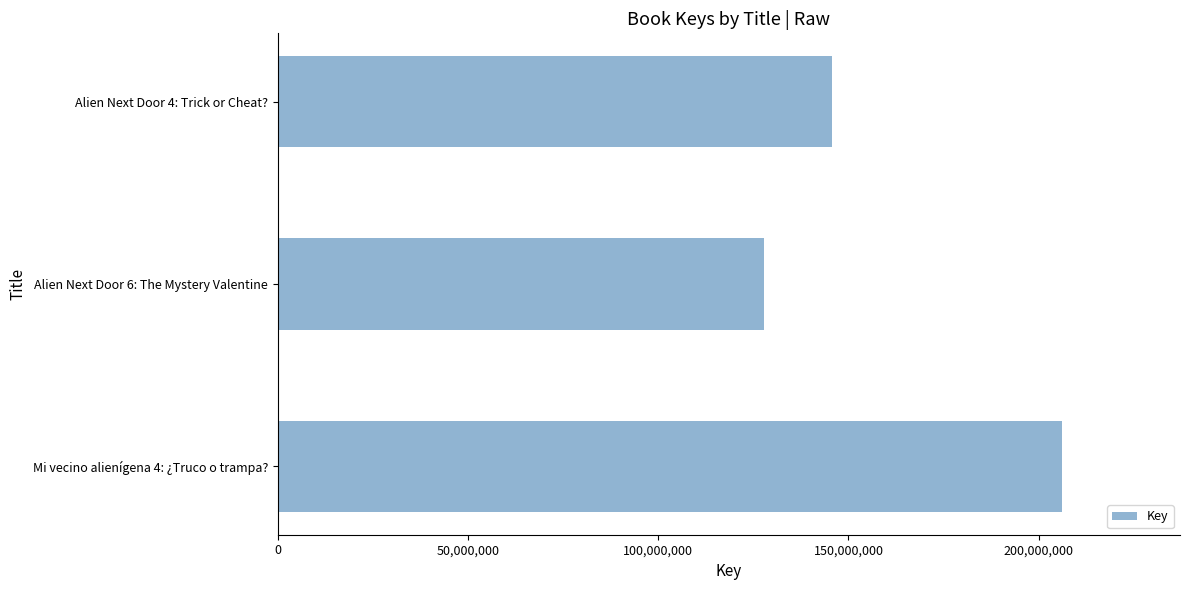

At which label is the value closest to 166996628?

Alien Next Door 4: Trick or Cheat?